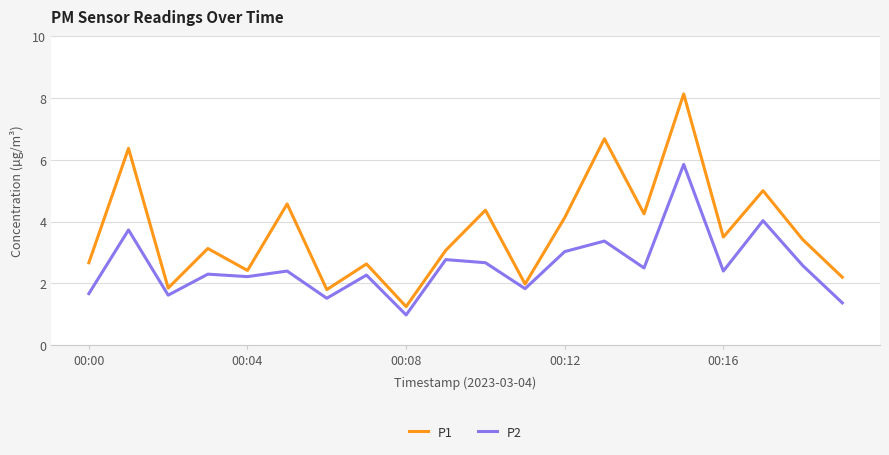

At how many categories does at least one series exceed 4?

8